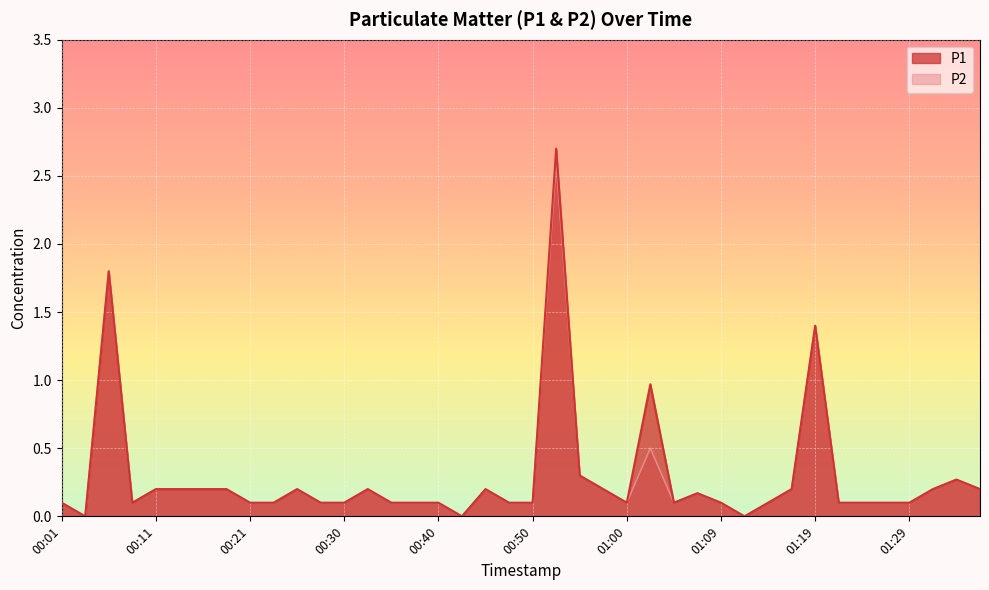

True or false: P1 and P2 cross at least once.

False